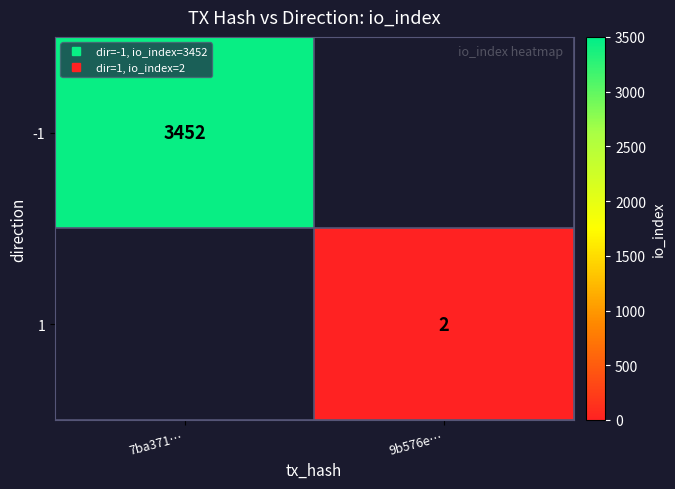

Which series has the largest range (max minus min)?

-1